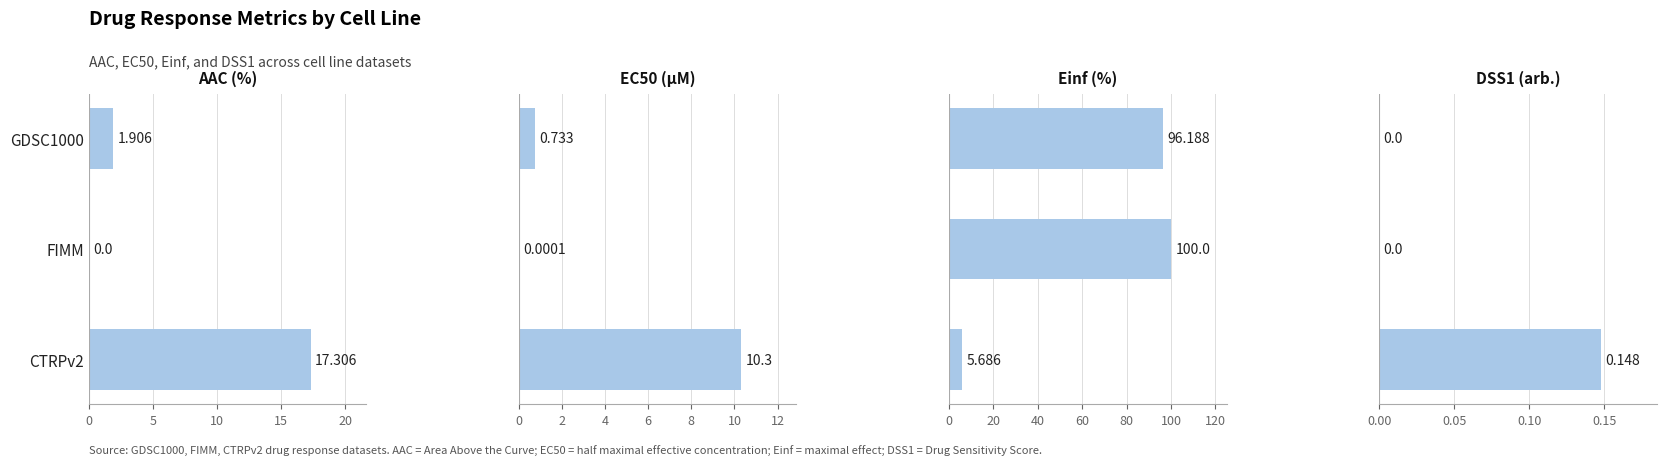

Which series has the largest range (max minus min)?

Einf (%)